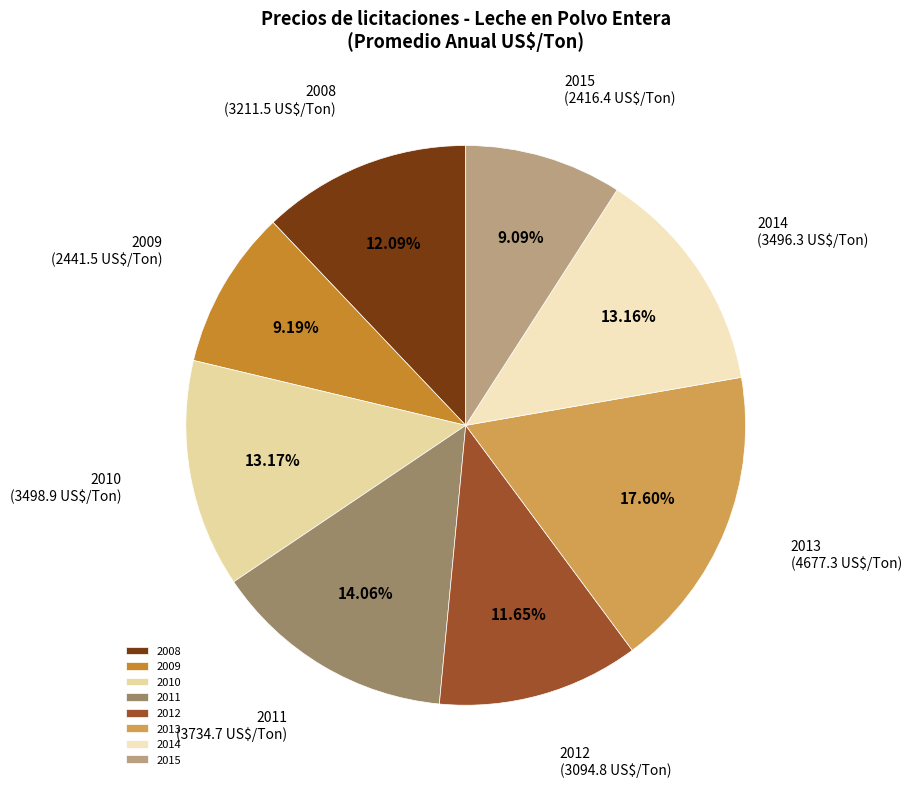

Is the sum of 2008 and 2011 greater than half?

No